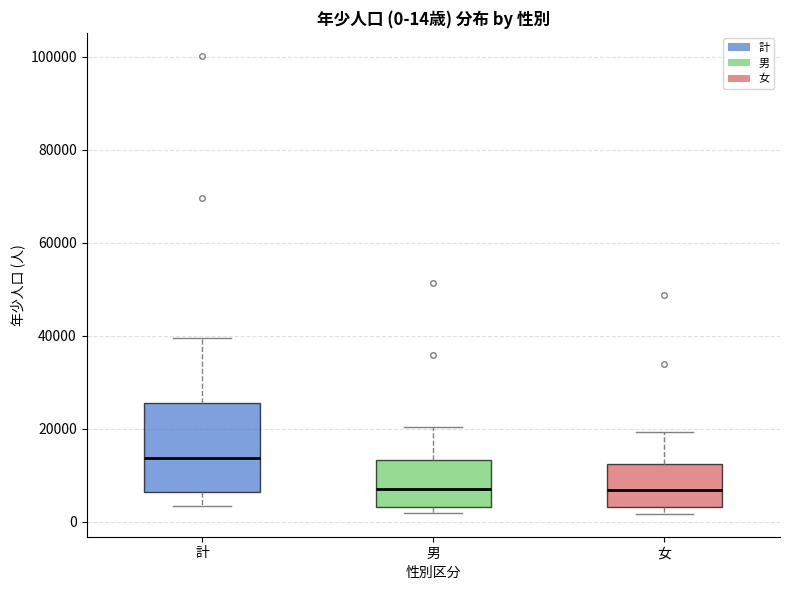

Which box is the tallest, from its lower edge to its upper edge?

計